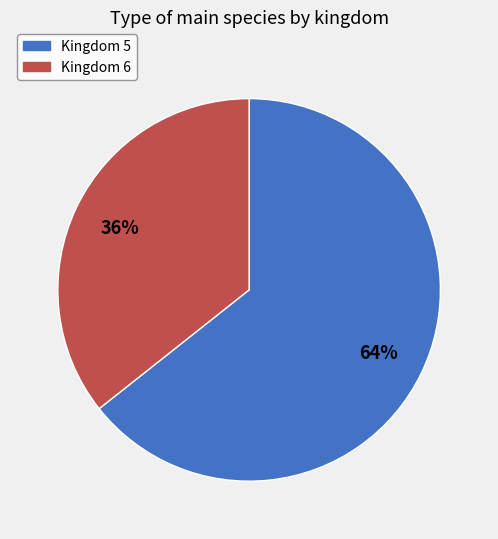

Which has a higher value, Kingdom 6 or Kingdom 5?

Kingdom 5